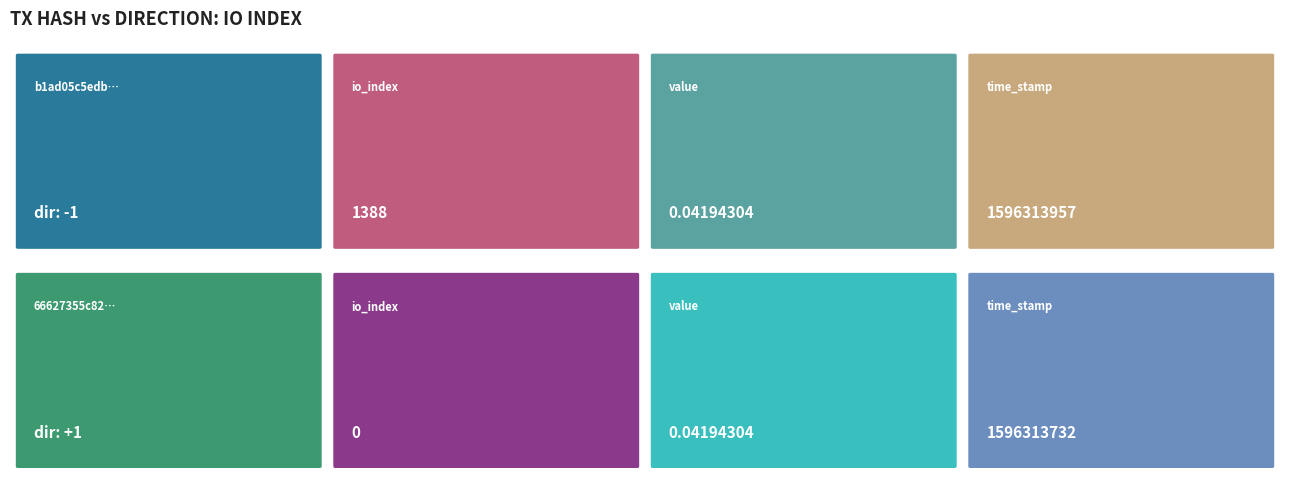

Rank the categories by b1ad05c5edb… value from highest to lowest.

time_stamp, io_index, value, direction